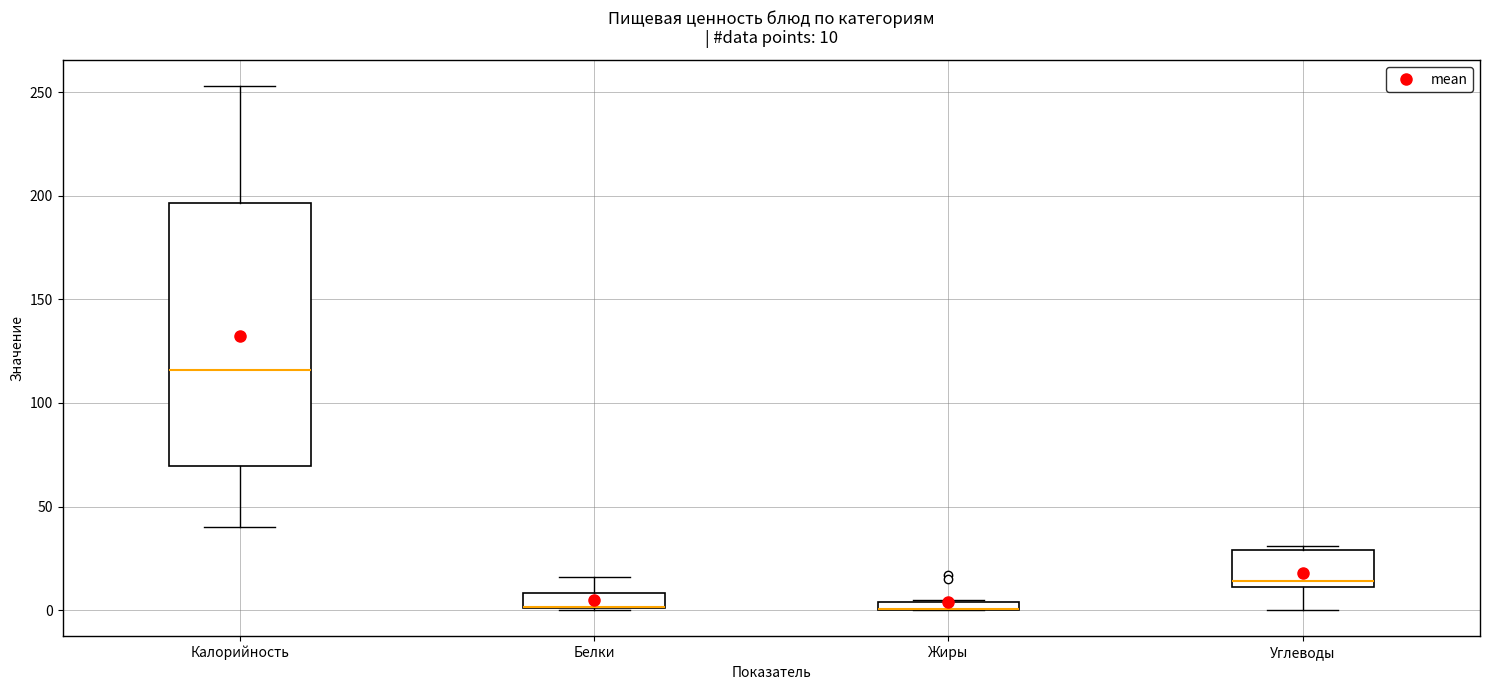

Comparing the boxes themselves (not the whiskers), which one is the tallest?

Калорийность